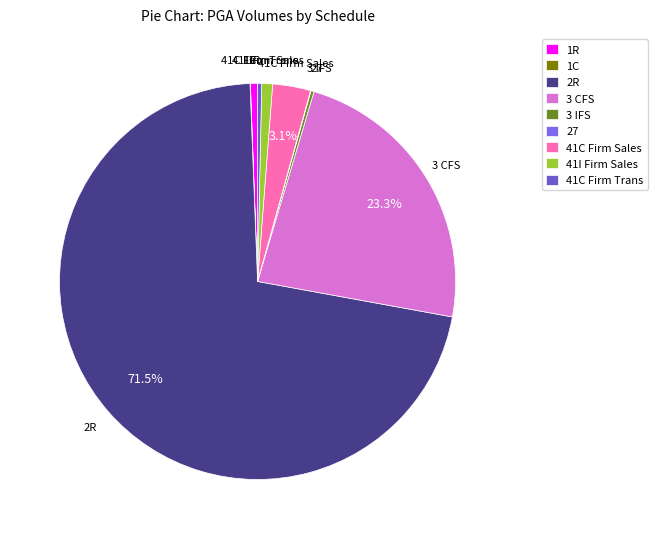

To the nearest percent, what is the average slice percentage?

11%